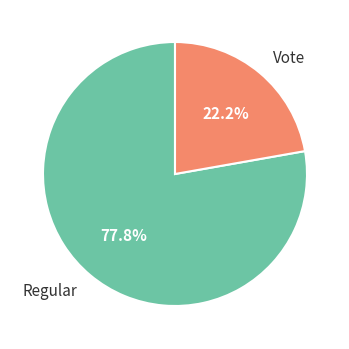

To the nearest percent, what is the combined percentage of Vote and Regular?

100%